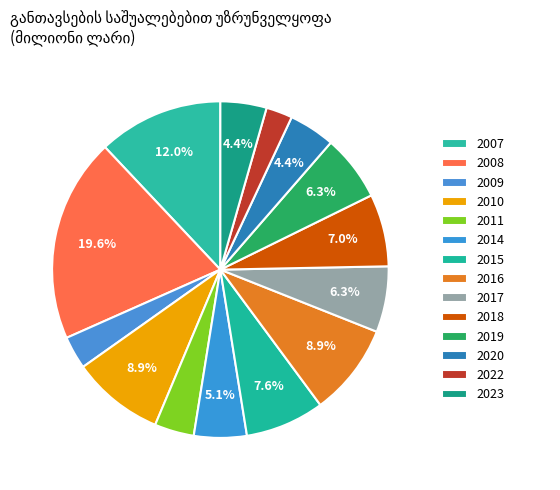

Does any single category account for the majority?

No